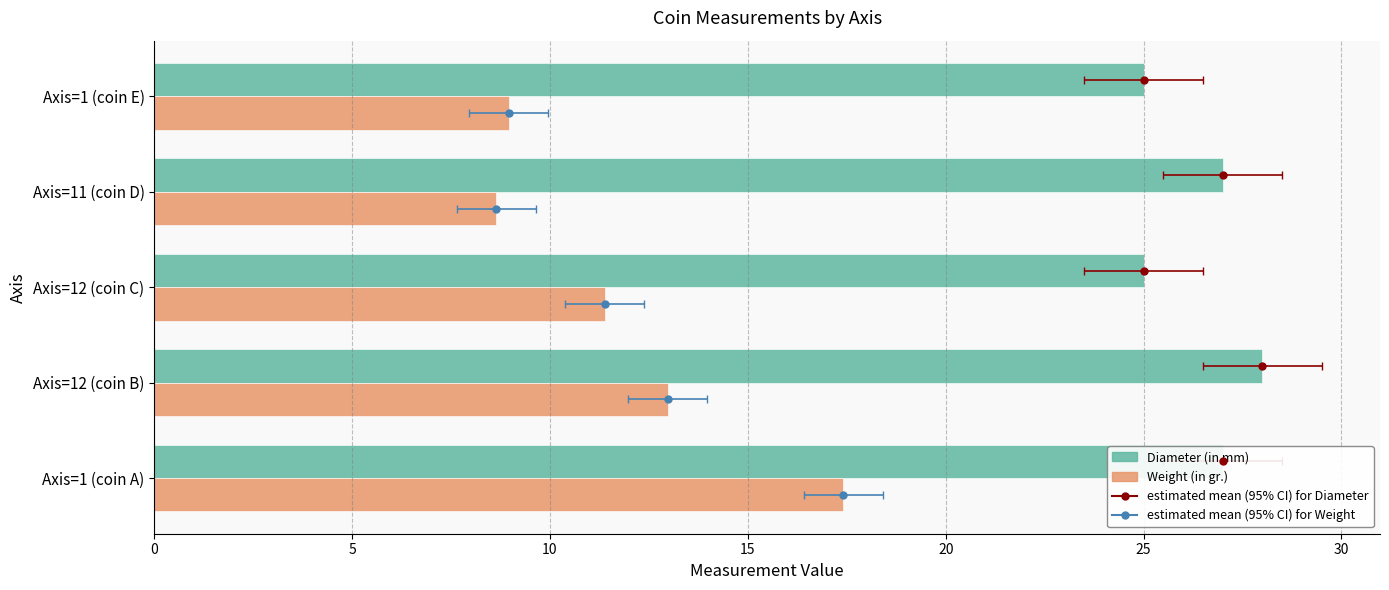

At how many categories does at least one series exceed 21?

5